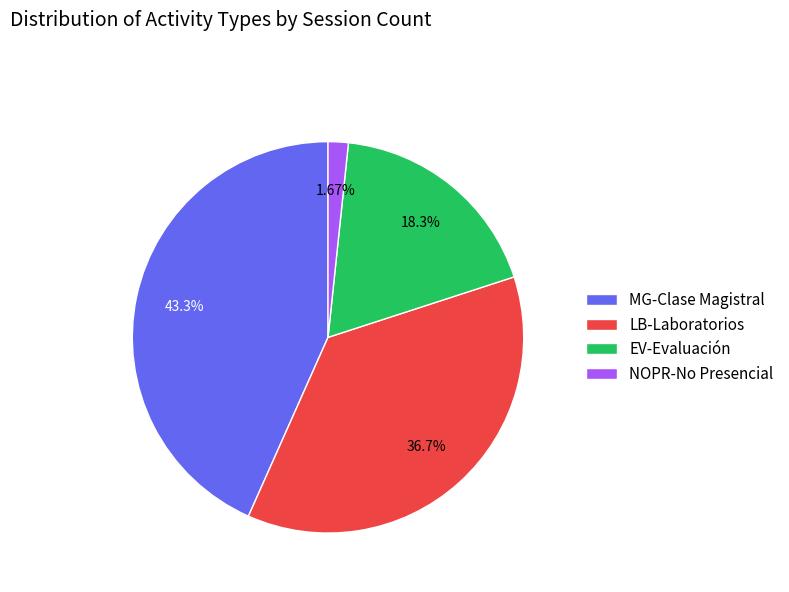

How many segments does this pie chart have?

4